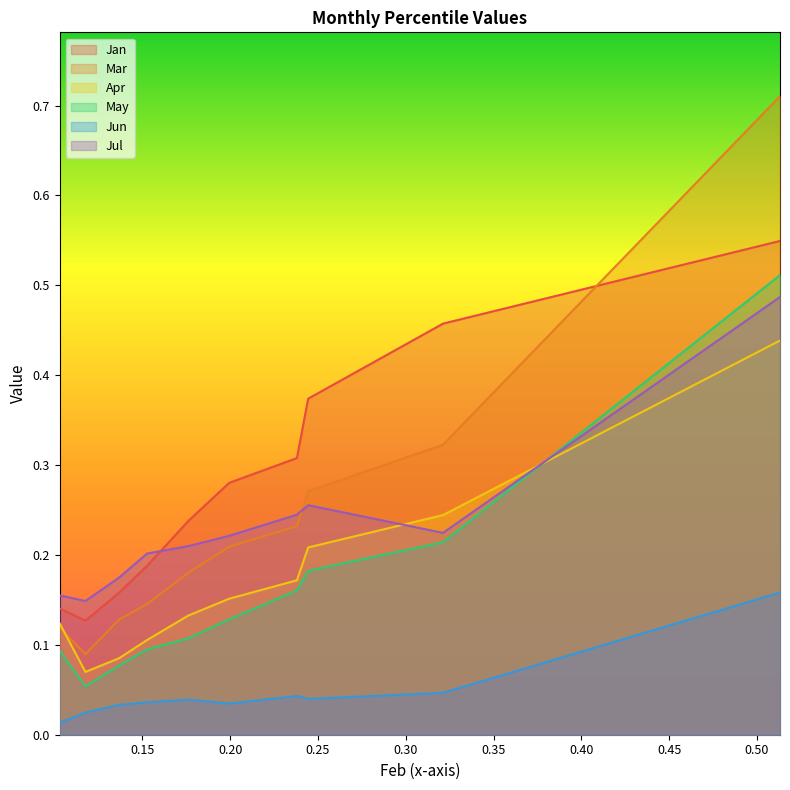

What is the difference between the highest and lowest values at pct05?

0.1